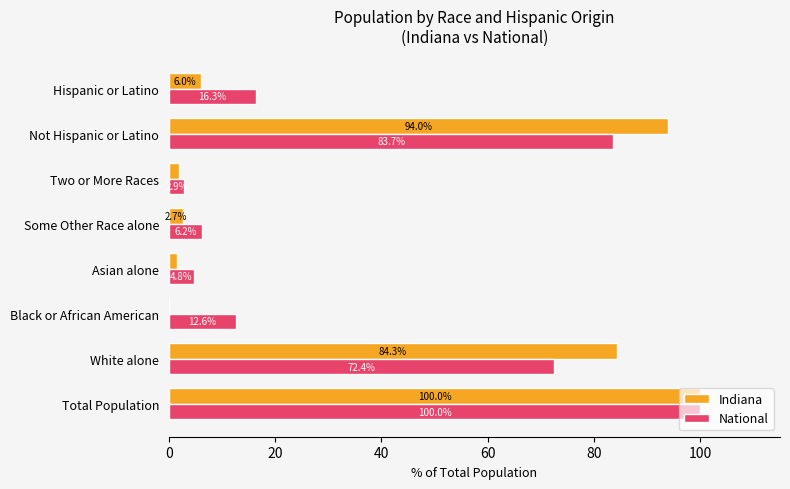

True or false: National has a value of 72.4 at White alone.

True